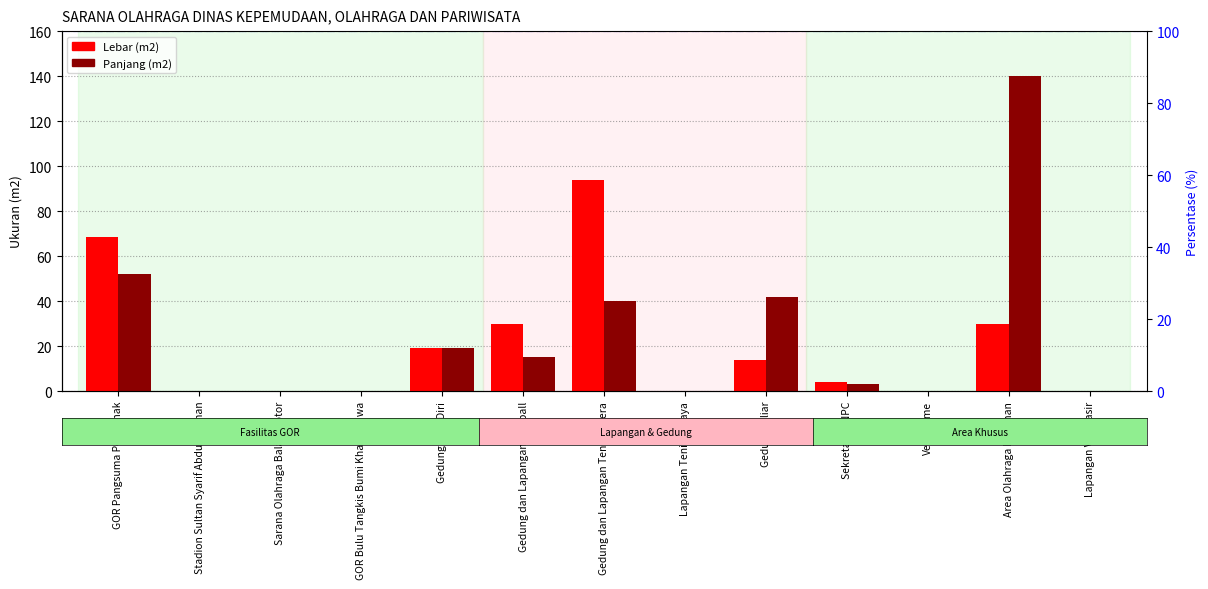

Which series changed the most between Sarana Olahraga Balap Motor and Area Olahraga Panahan?

Panjang (m2)